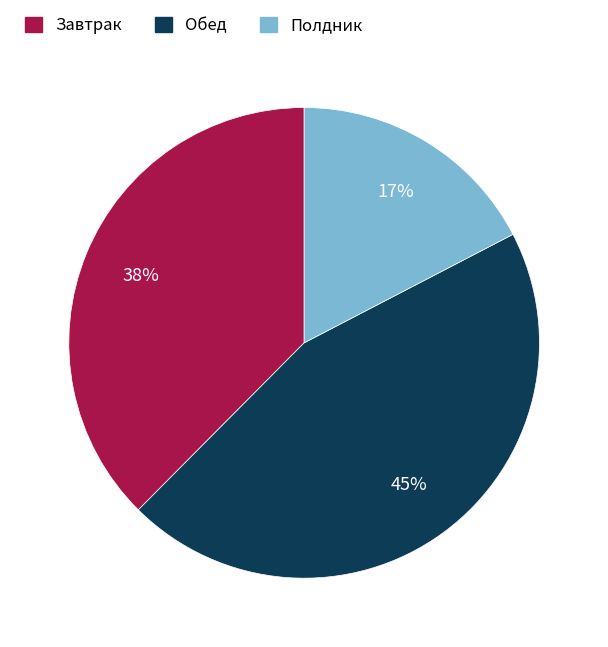

Which has a higher value, Завтрак or Обед?

Обед